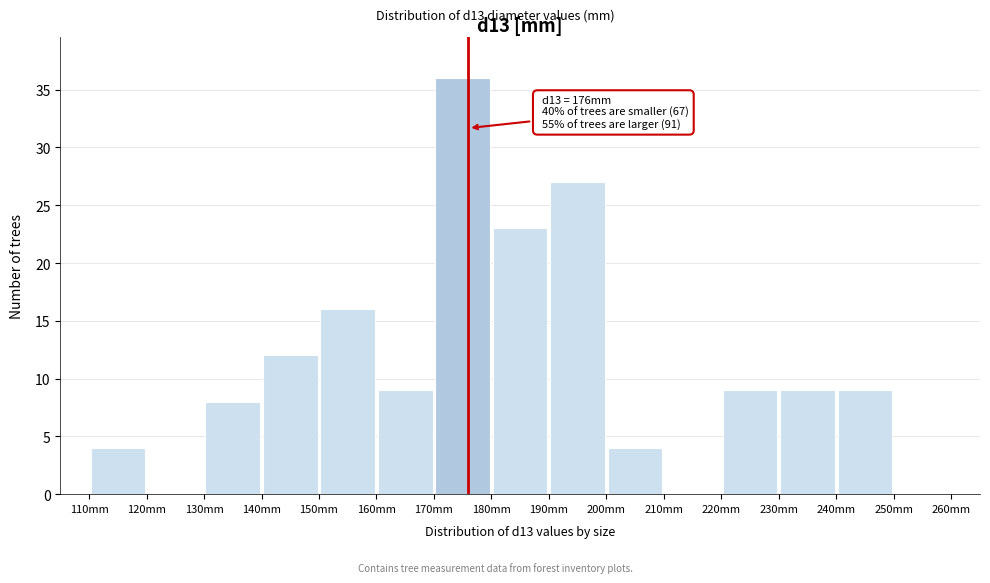

Which range on the x-axis has the tallest bar?

170 to 180